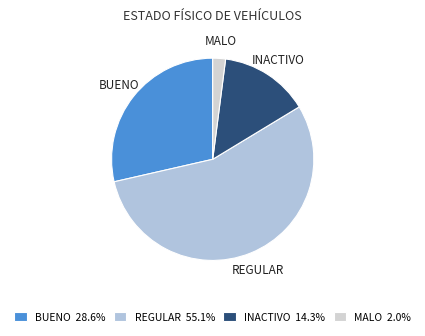

The BUENO slice represents 29% of the pie. True or false?

True